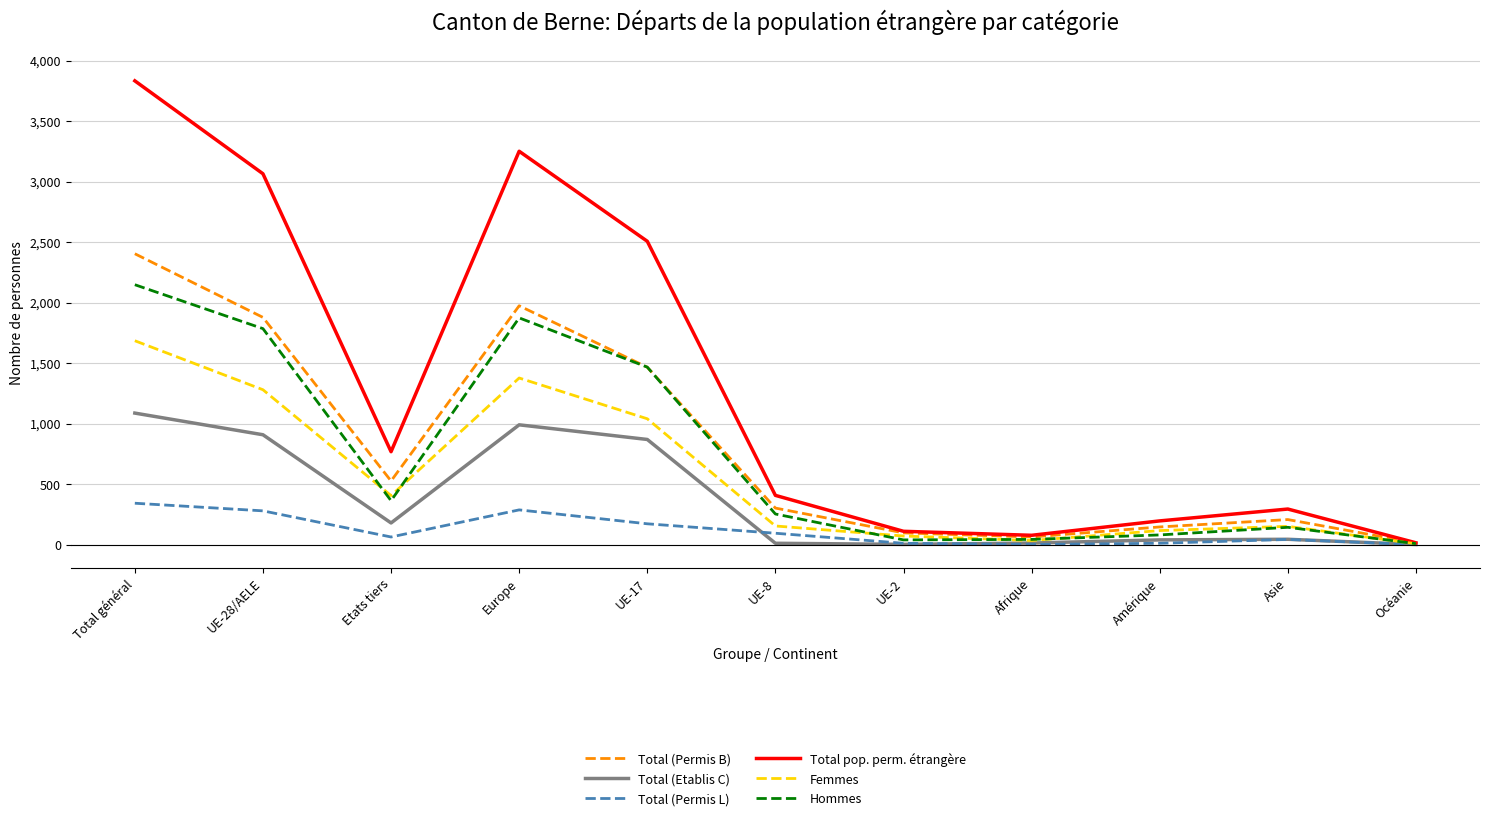

What is the spread (max minus min) of values at Europe?

2964